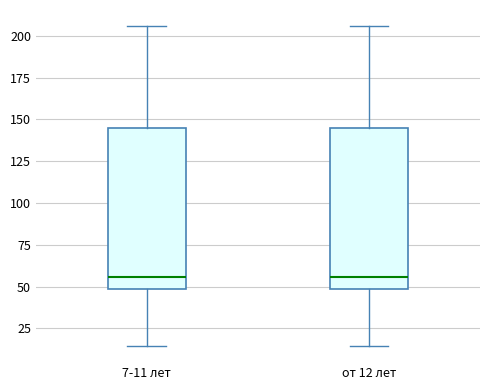

Where does the median line of the box for от 12 лет sit on the y-axis? The values are not printed on the chart, so give them approximately, as read against the axis.

55